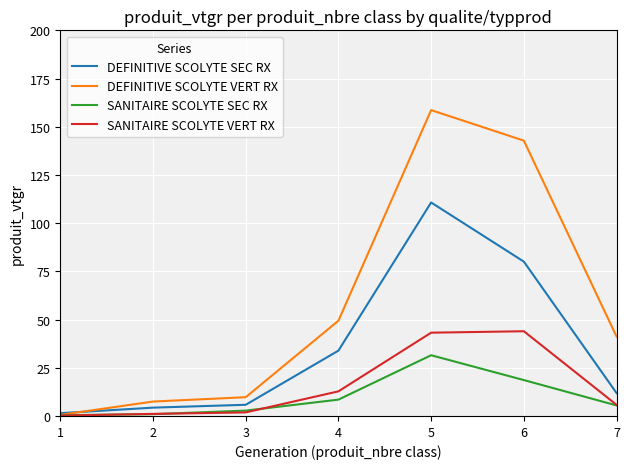

What is the total value across all series at 4?

104.5